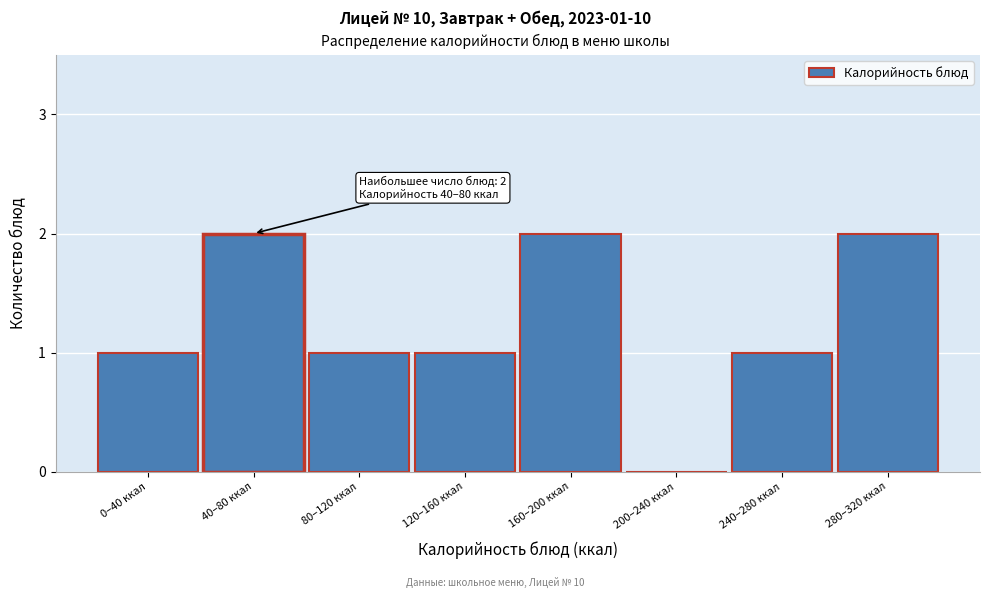

Reading right to left, extract all data points from this chart.

280–320 ккал=2	240–280 ккал=1	200–240 ккал=0	160–200 ккал=2	120–160 ккал=1	80–120 ккал=1	40–80 ккал=2	0–40 ккал=1